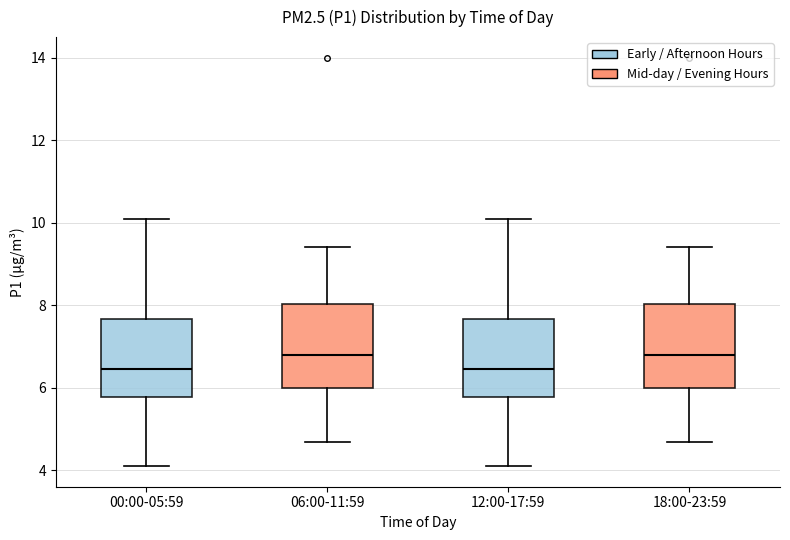

Where does the median line of the box for 06:00-11:59 sit on the y-axis? The values are not printed on the chart, so give them approximately, as read against the axis.

6.8